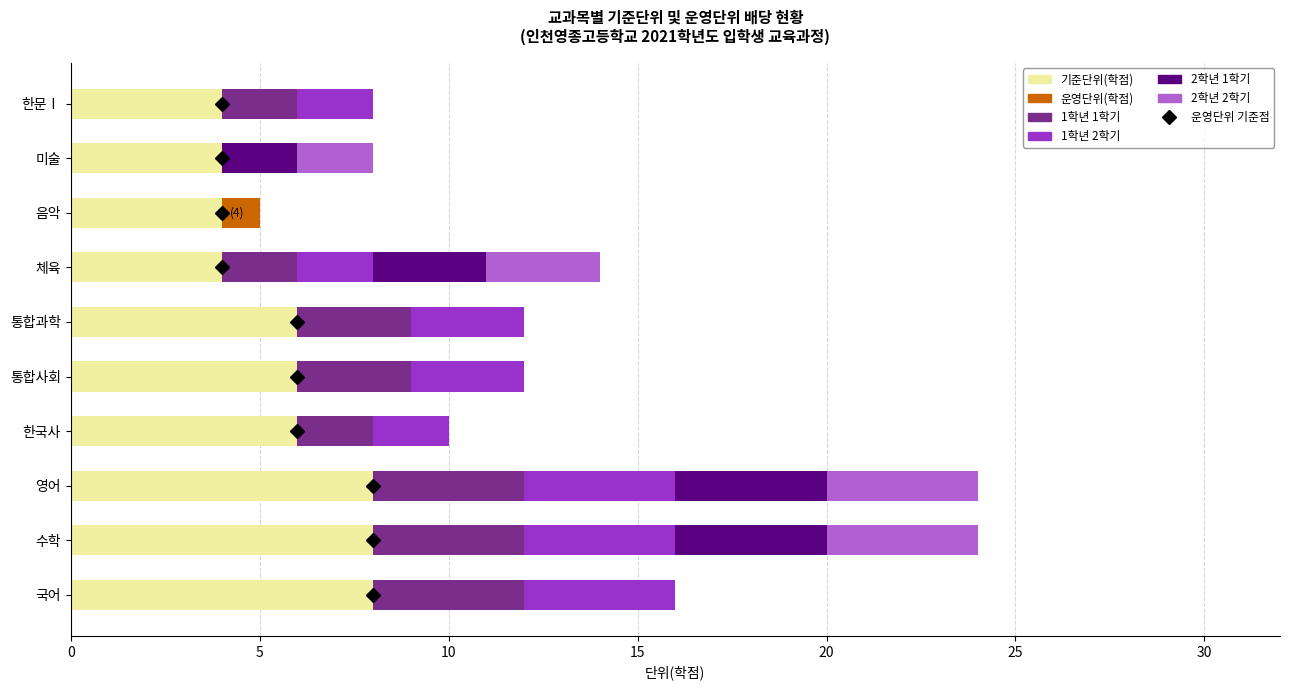

The 2학년 2학기 series shows 2 at 15. True or false?

False